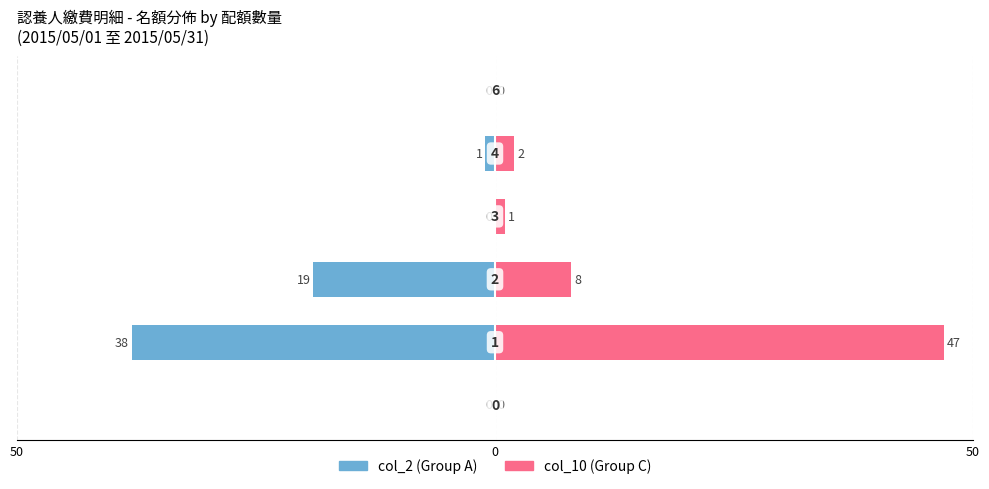

Does the chart contain any negative values?

Yes